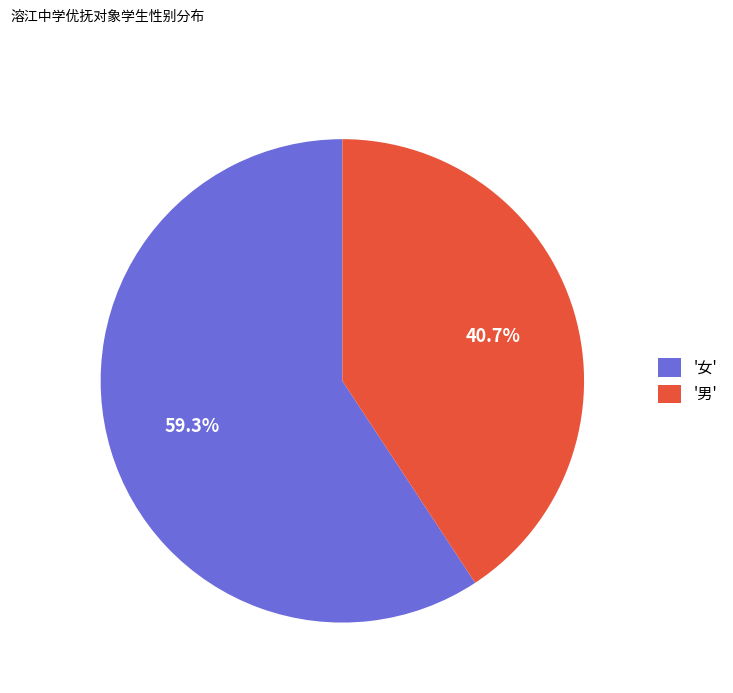

Combined, do '男' and '女' account for over 50%?

Yes